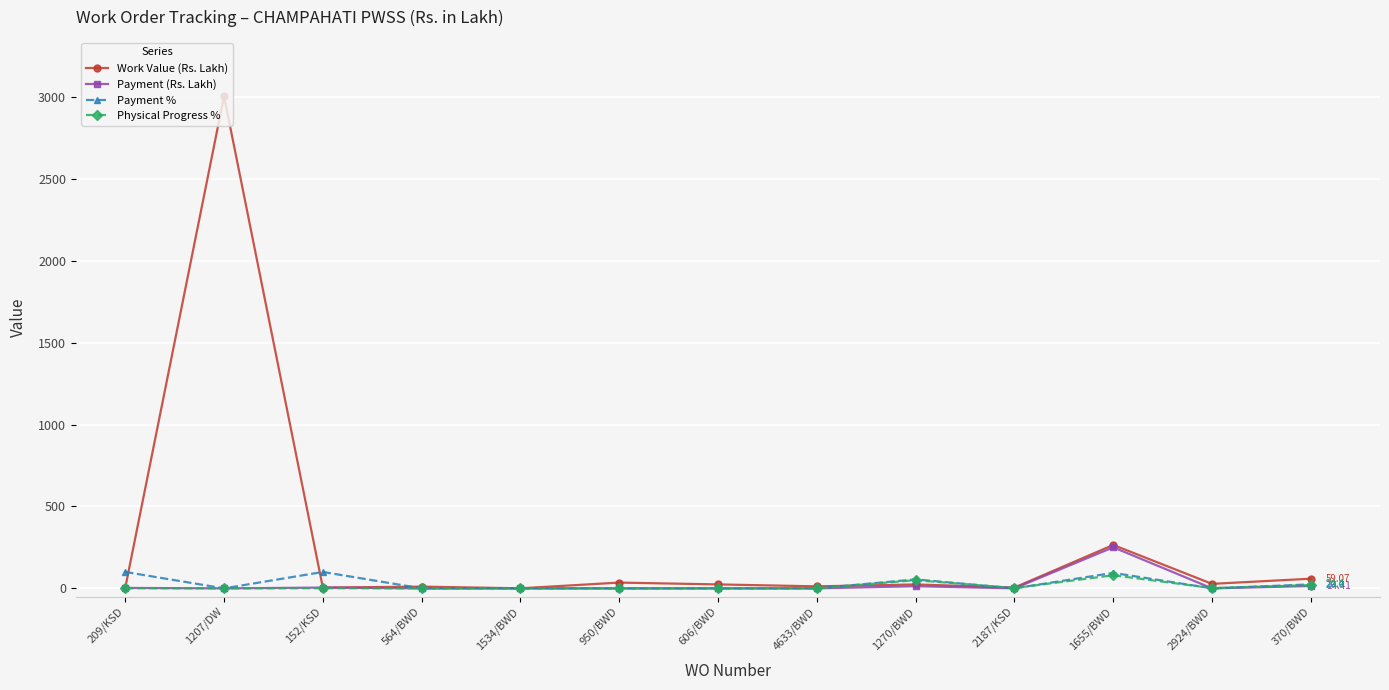

True or false: Work Value (Rs. Lakh) has more than 2 interior local peaks.

True